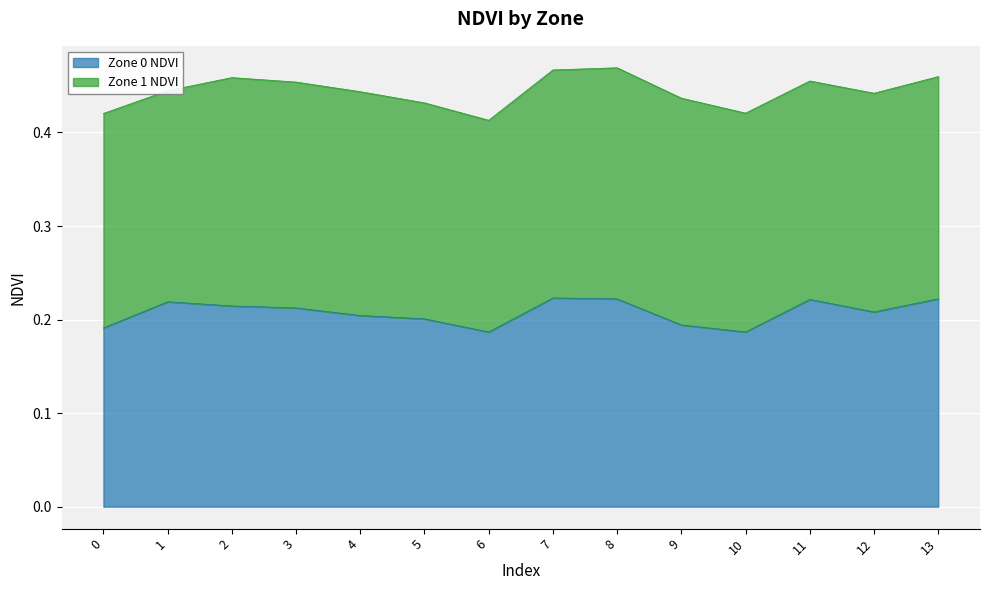

What value does the data have at 5?

0.2